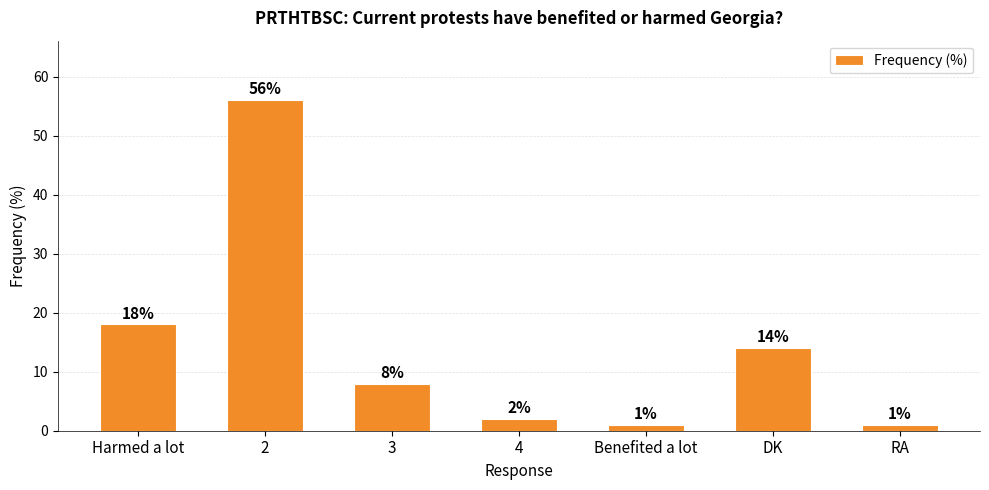

What is the difference between the values at Harmed a lot and RA?

17